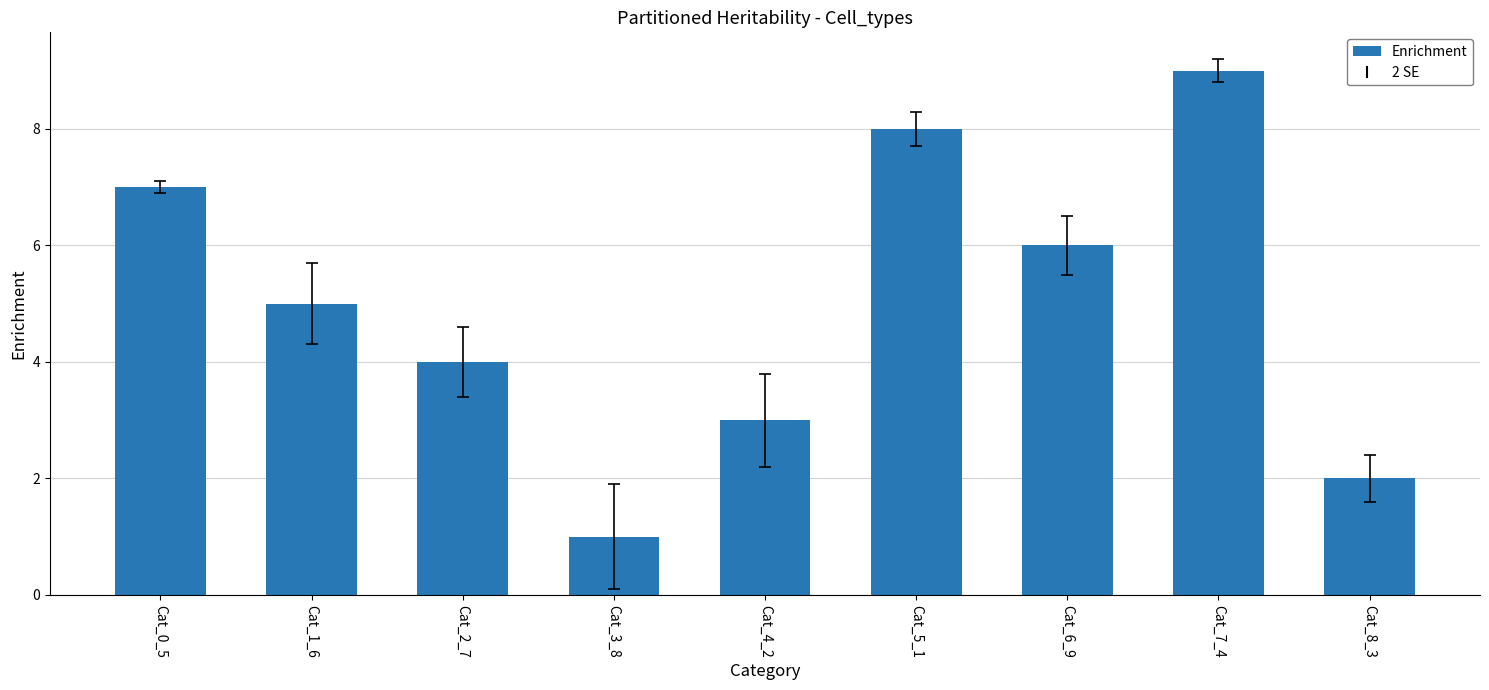

Which category has the highest value across all series?

Cat_7_4